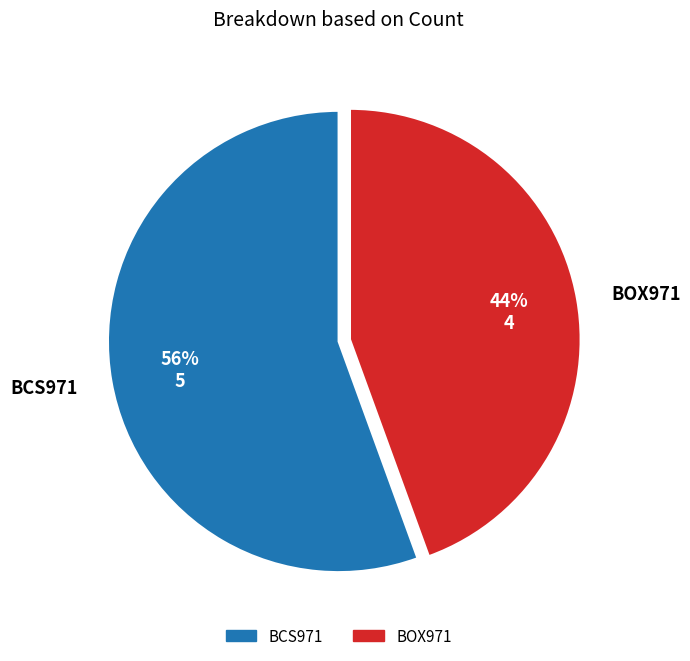

To the nearest percent, what is the combined percentage of BOX971 and BCS971?

100%